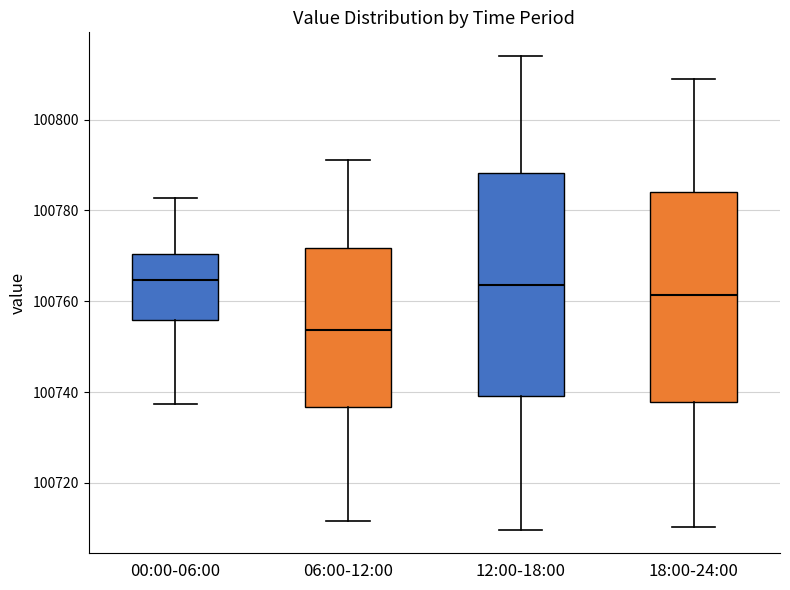

Reading left to right, transcribe this box plot: for each box, give where its median line is, the range the box spans, and where its two whiskers end, as read against the y-axis. The values are not printed on the chart, so give them approximately, as read against the axis.

00:00-06:00: median 100764, box 100756 to 100770, whiskers 100738 to 100782
06:00-12:00: median 100754, box 100736 to 100772, whiskers 100712 to 100792
12:00-18:00: median 100764, box 100740 to 100788, whiskers 100710 to 100814
18:00-24:00: median 100762, box 100738 to 100784, whiskers 100710 to 100810